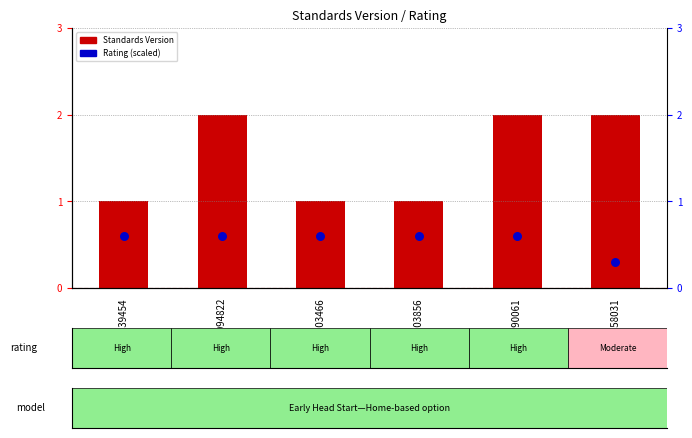

Is the value of Rating (scaled) at WWHV090061 greater than the value of Standards Version at WWHV039454?

No